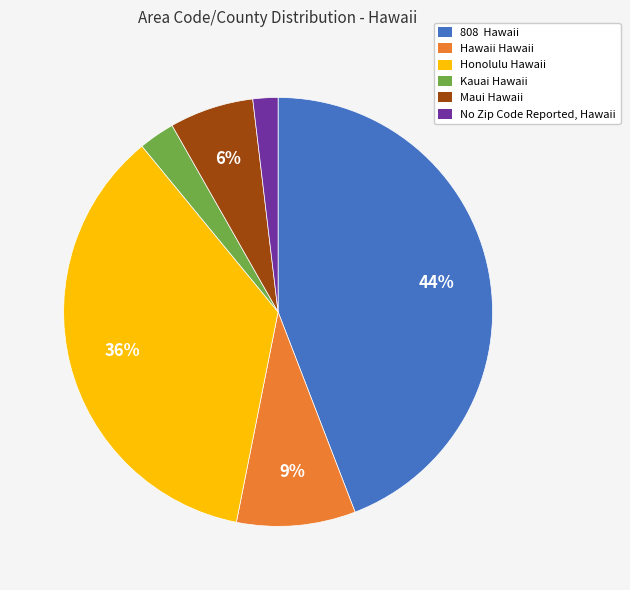

Is it true that No Zip Code Reported, Hawaii is 8% of the pie?

False